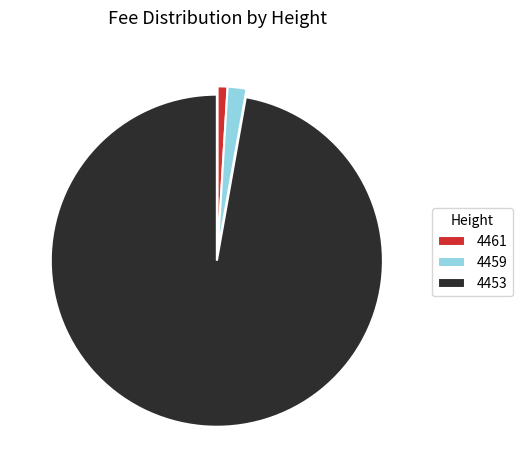

Between 4453 and 4459, which is larger?

4453